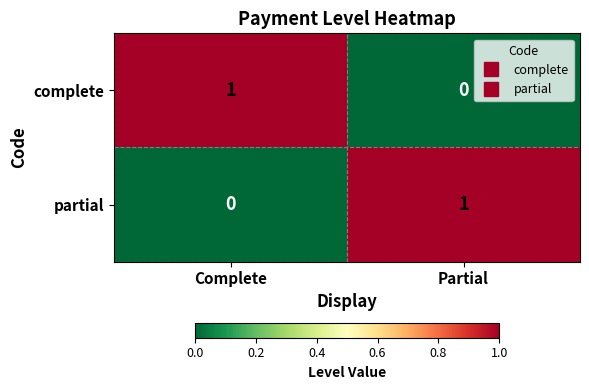

At Partial, list the series in order from smallest to largest.

complete, partial